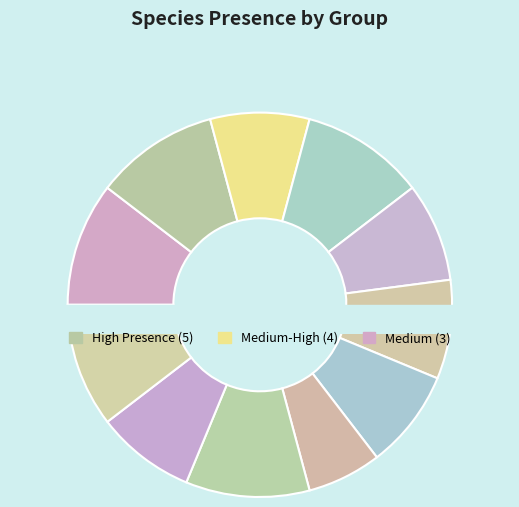

Between Lotus corniculatus and Stachys officinalis, which is larger?

Lotus corniculatus